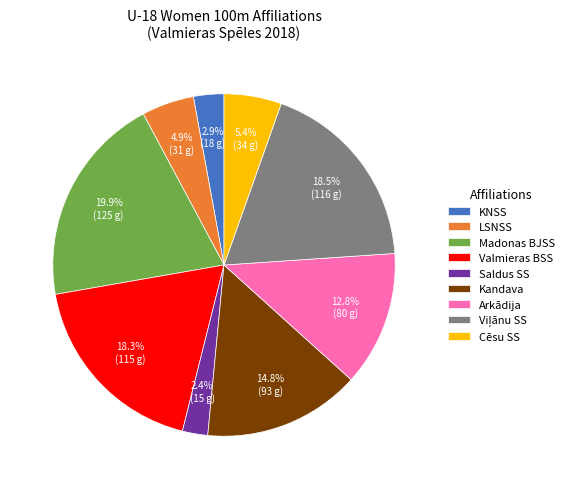

How many slices are in this pie chart?

9